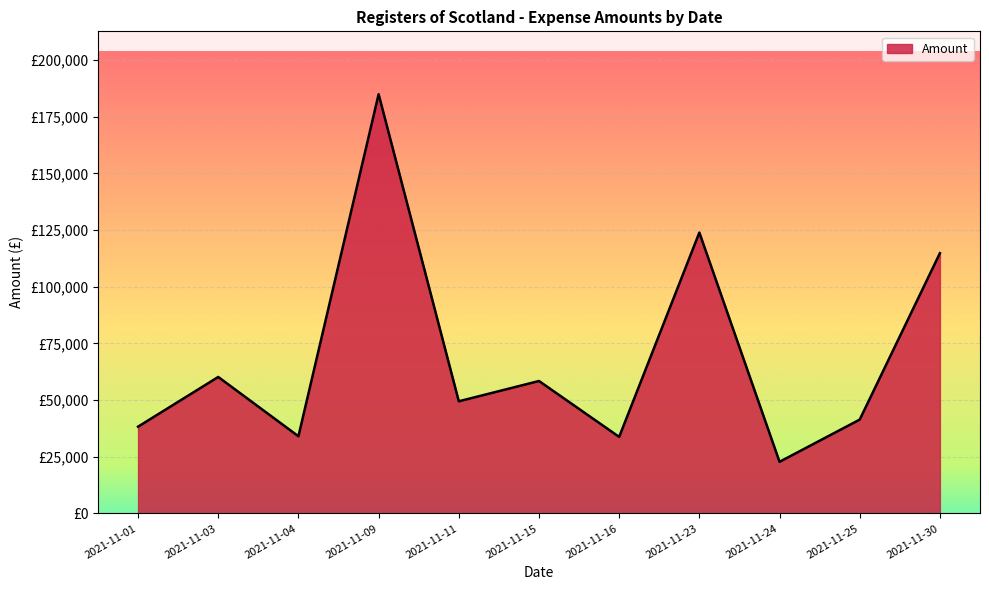

Where is the first local maximum?

2021-11-03